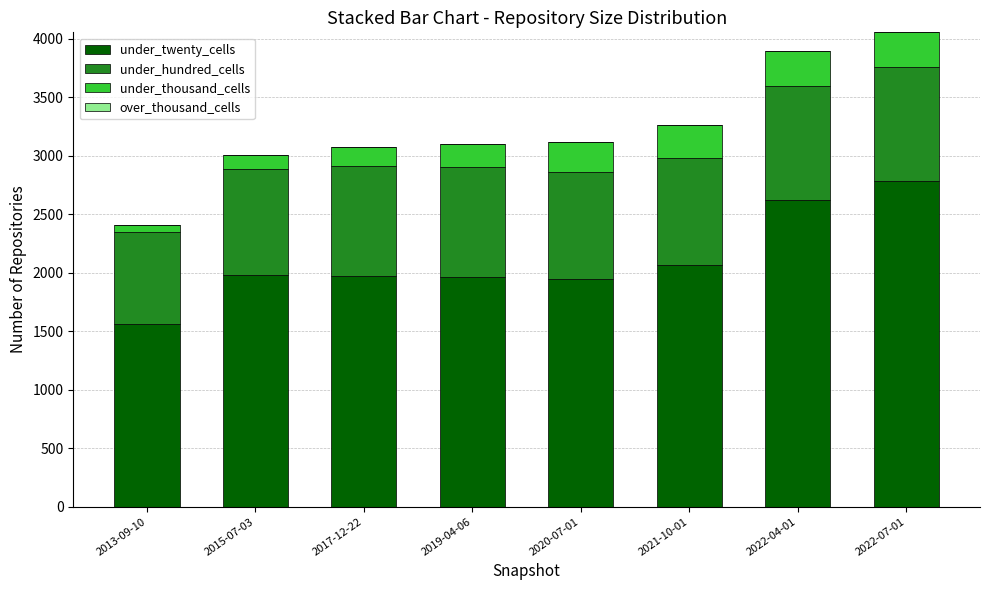

The value of under_twenty_cells at 2015-07-03 is 596. True or false?

False